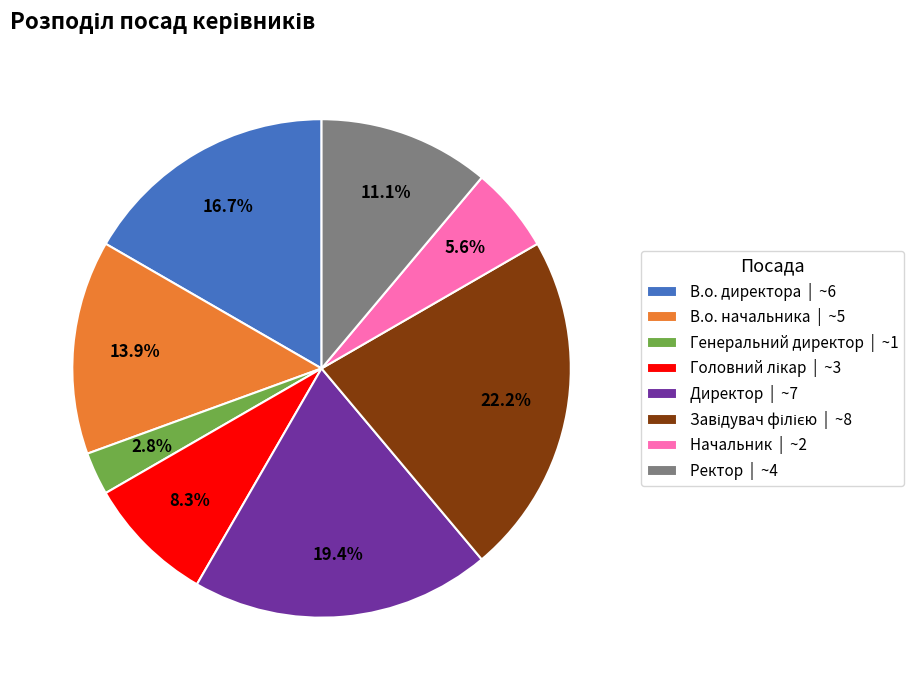

Is there a majority slice in this chart?

No